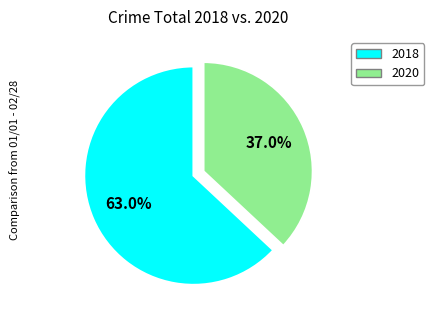

Is there a majority slice in this chart?

Yes